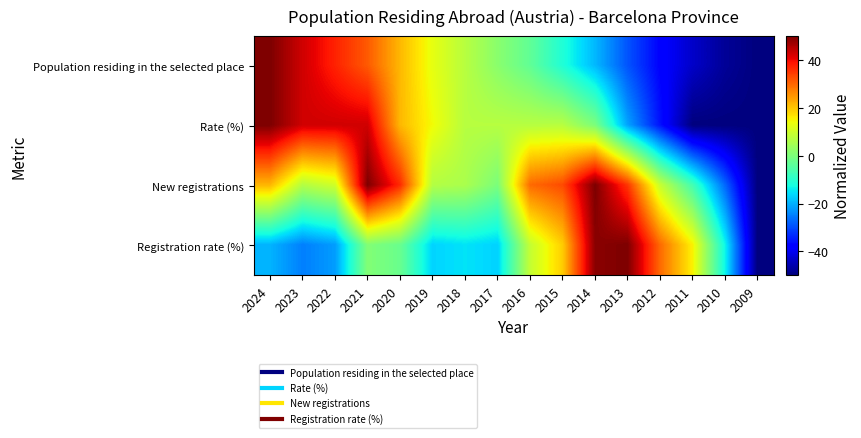

List the series in order of their peak value, lowest first.

Population residing in the selected place, Rate (%), New registrations, Registration rate (%)